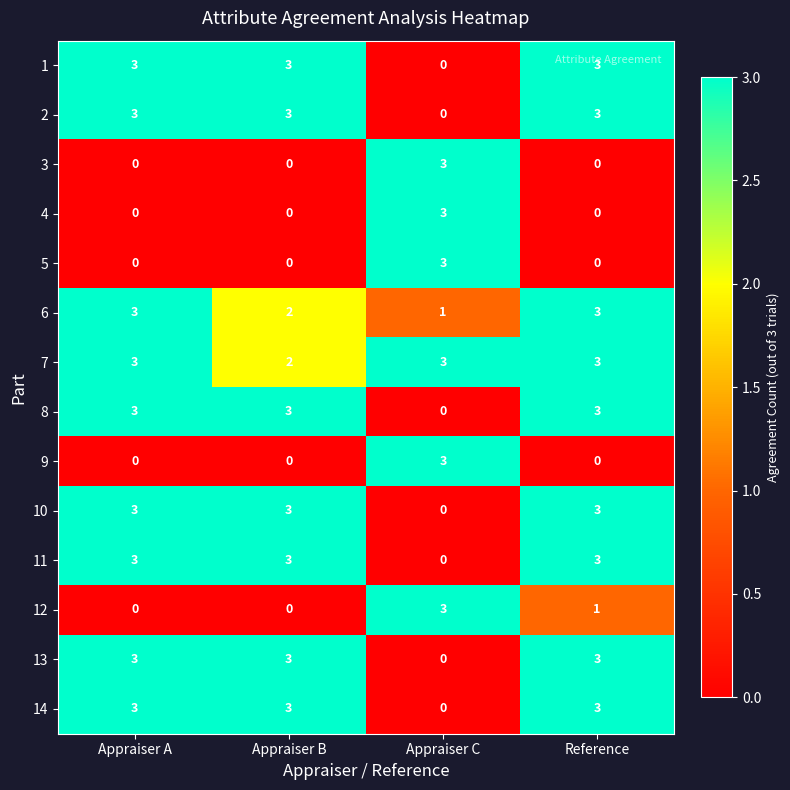

What is the spread (max minus min) of values at Appraiser C?

3